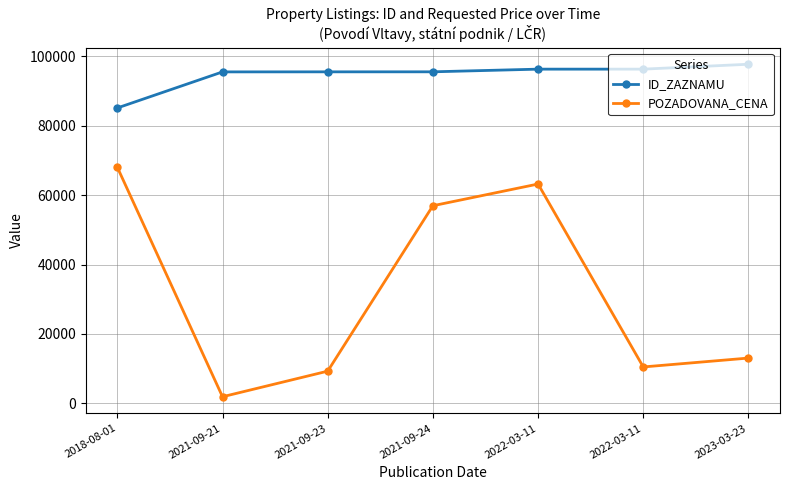

How many lines are shown in the chart?

2